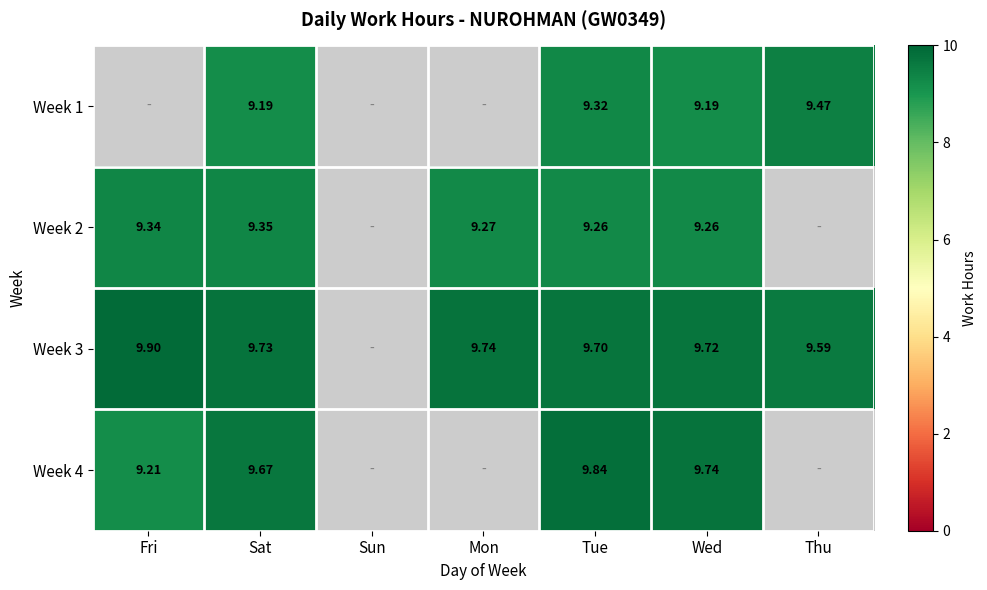

Is the value of Week 2 at Mon greater than the value of Week 3 at Wed?

No